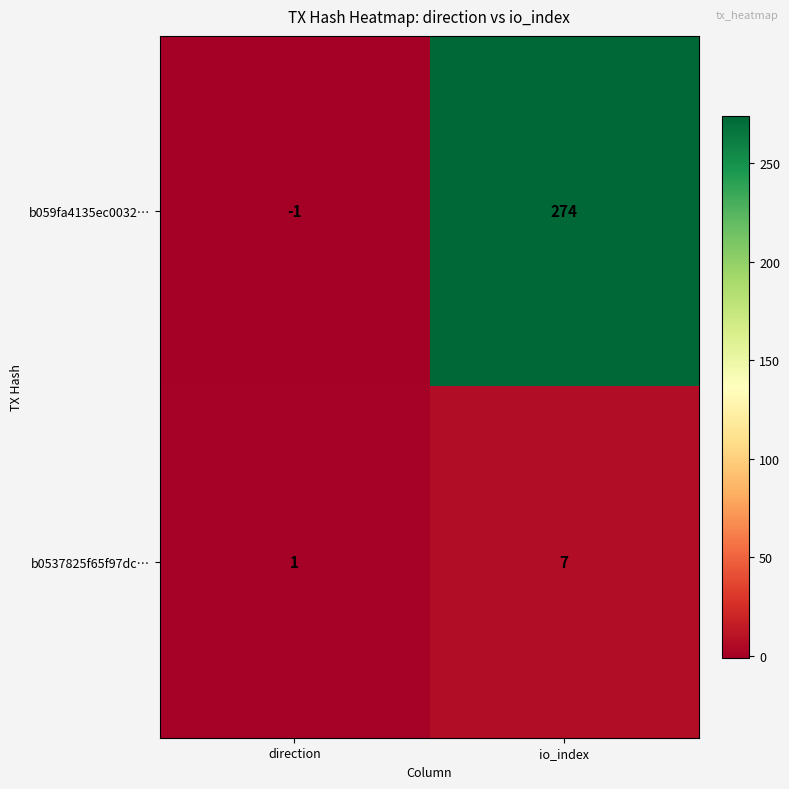

Reading left to right, what are all the values shown in this chart?

b059fa4135ec0032…: -1	274
b0537825f65f97dc…: 1	7